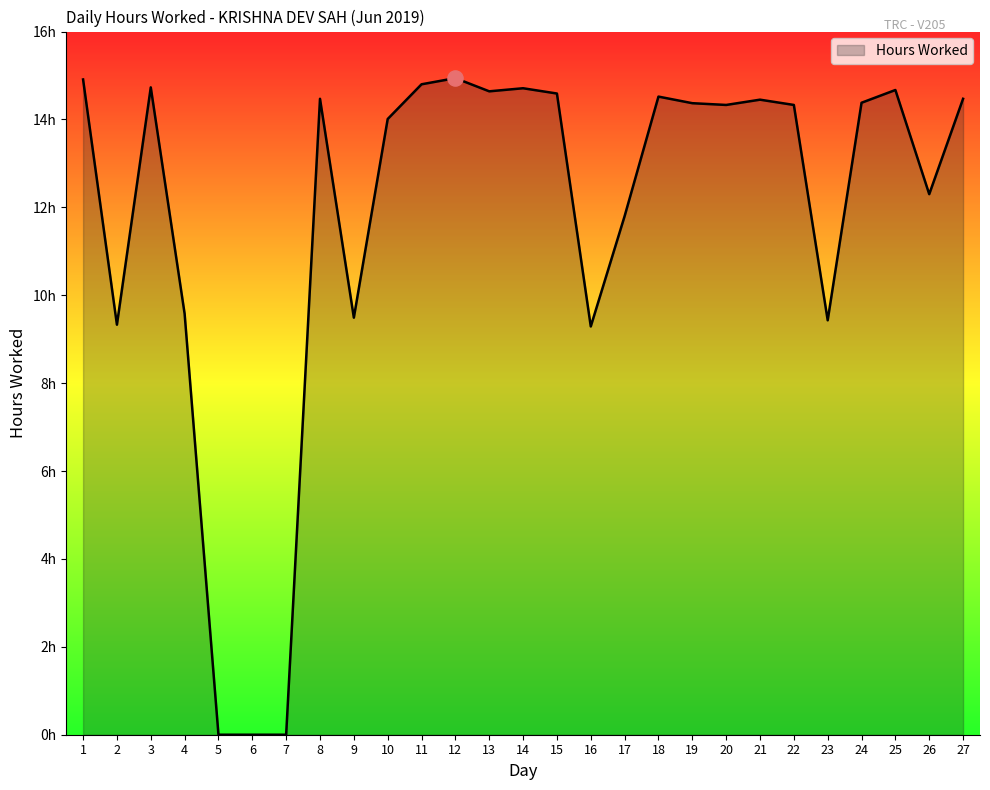

What is the change in value from 6 to 23?

+9.4